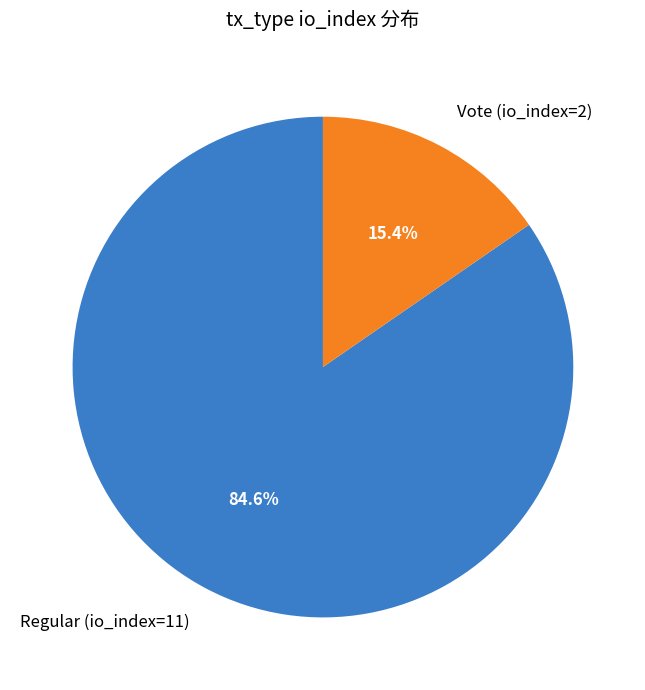

Which has a higher value, Vote (io_index=2) or Regular (io_index=11)?

Regular (io_index=11)